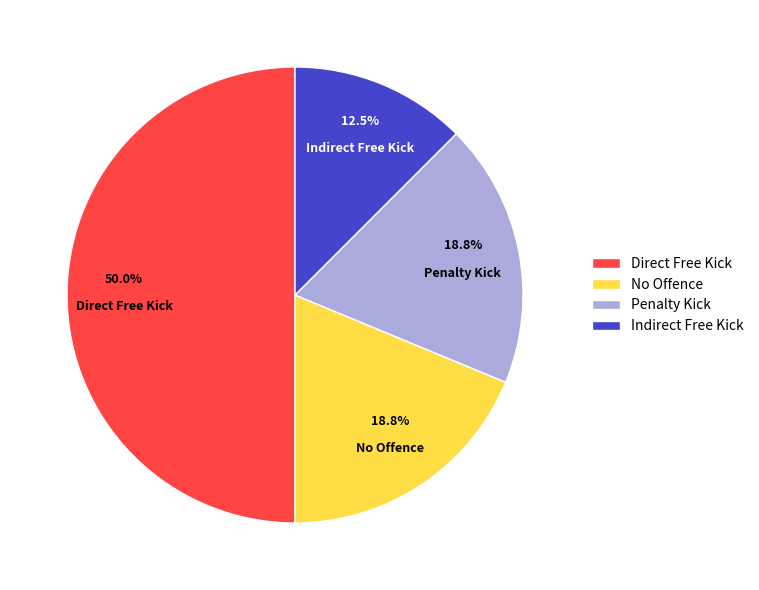

Between Indirect Free Kick and Penalty Kick, which is larger?

Penalty Kick